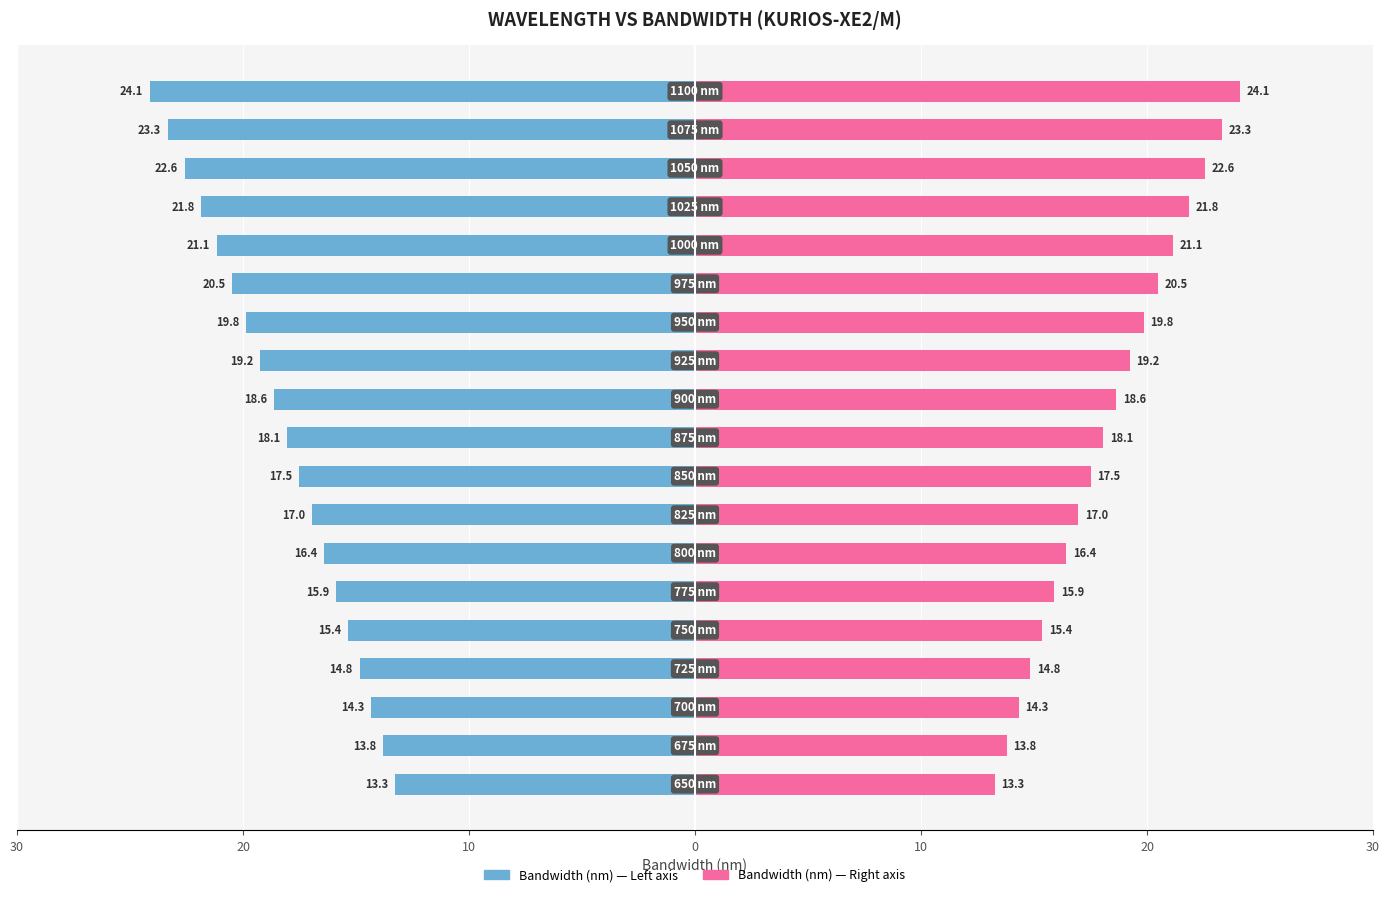

Reading right to left, list all the values displayed in this chart.

Bandwidth (nm) — Left: -24.1	-23.3	-22.6	-21.8	-21.1	-20.5	-19.8	-19.2	-18.6	-18.1	-17.5	-17.0	-16.4	-15.9	-15.4	-14.8	-14.3	-13.8	-13.3
Bandwidth (nm) — Right: 24.1	23.3	22.6	21.8	21.1	20.5	19.8	19.2	18.6	18.1	17.5	17.0	16.4	15.9	15.4	14.8	14.3	13.8	13.3